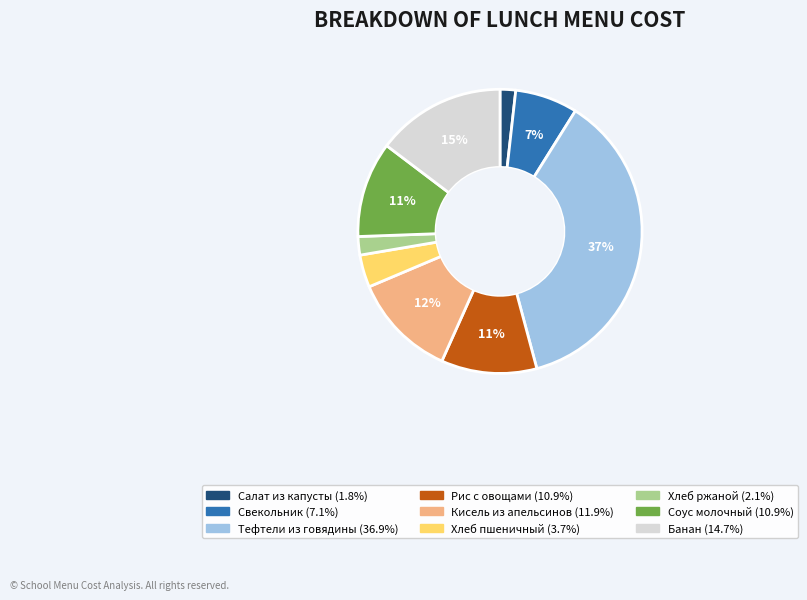

To the nearest percent, what portion does Банан represent?

15%